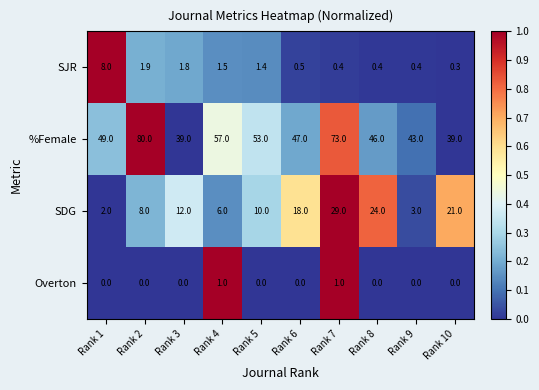

Which series has the largest total across all categories?

%Female